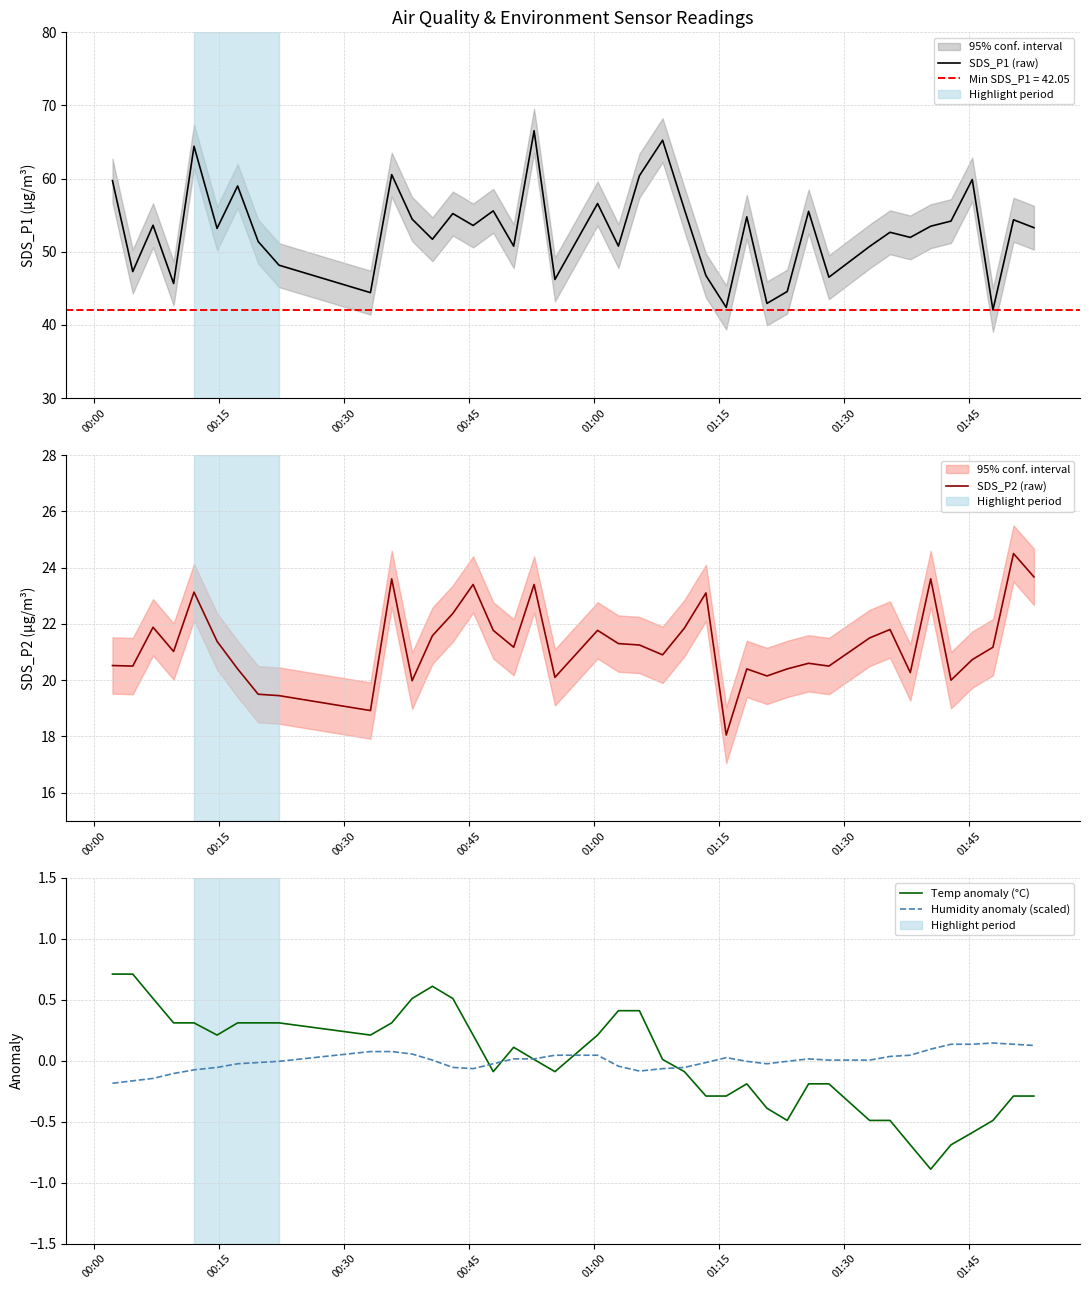

Rank the series by their maximum value, from lowest to highest.

Humidity anomaly (scaled), Temp anomaly (°C), SDS_P2 (raw), SDS_P1 (raw)